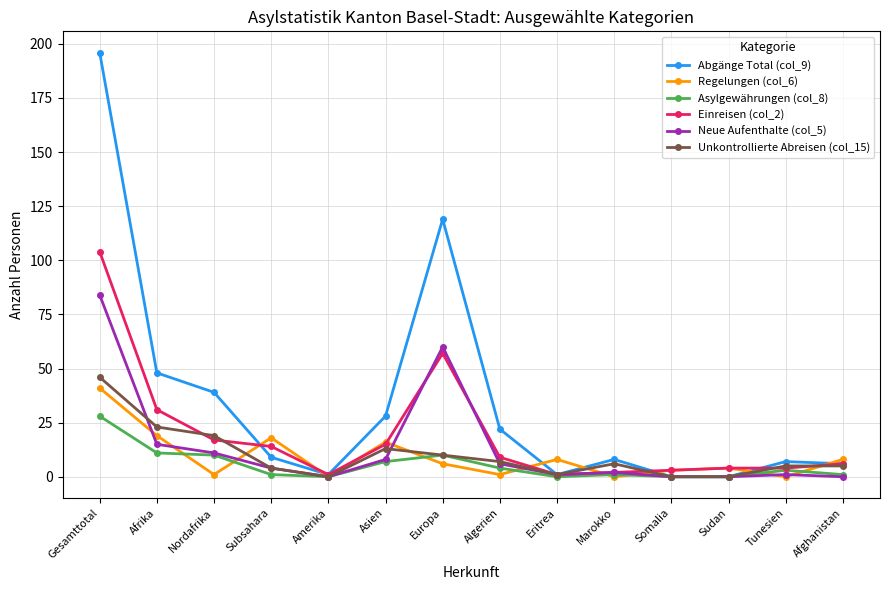

Does the chart display data point markers on the line(s)?

Yes